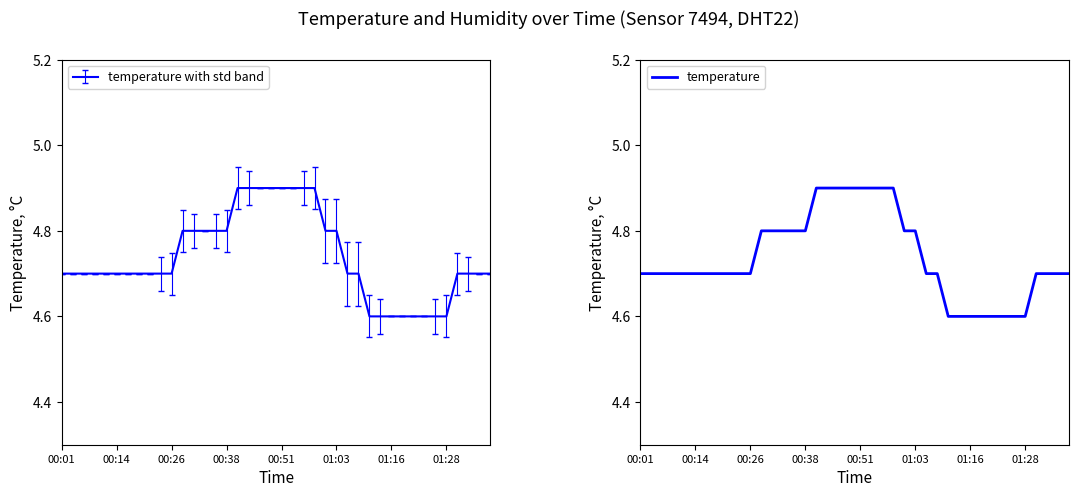

Is it true that temperature with std band equals 4.6 at 01:16?

True